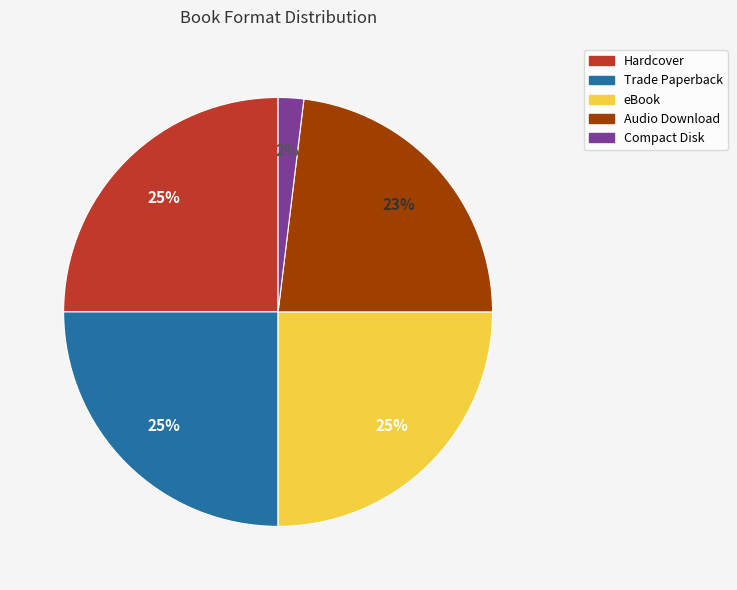

True or false: Compact Disk accounts for 2% of the total.

True